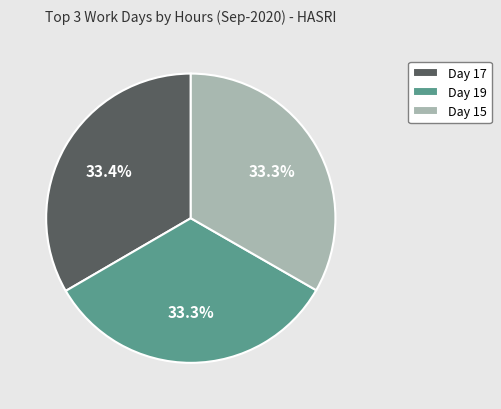

Is the sum of Day 19 and Day 17 greater than half?

Yes